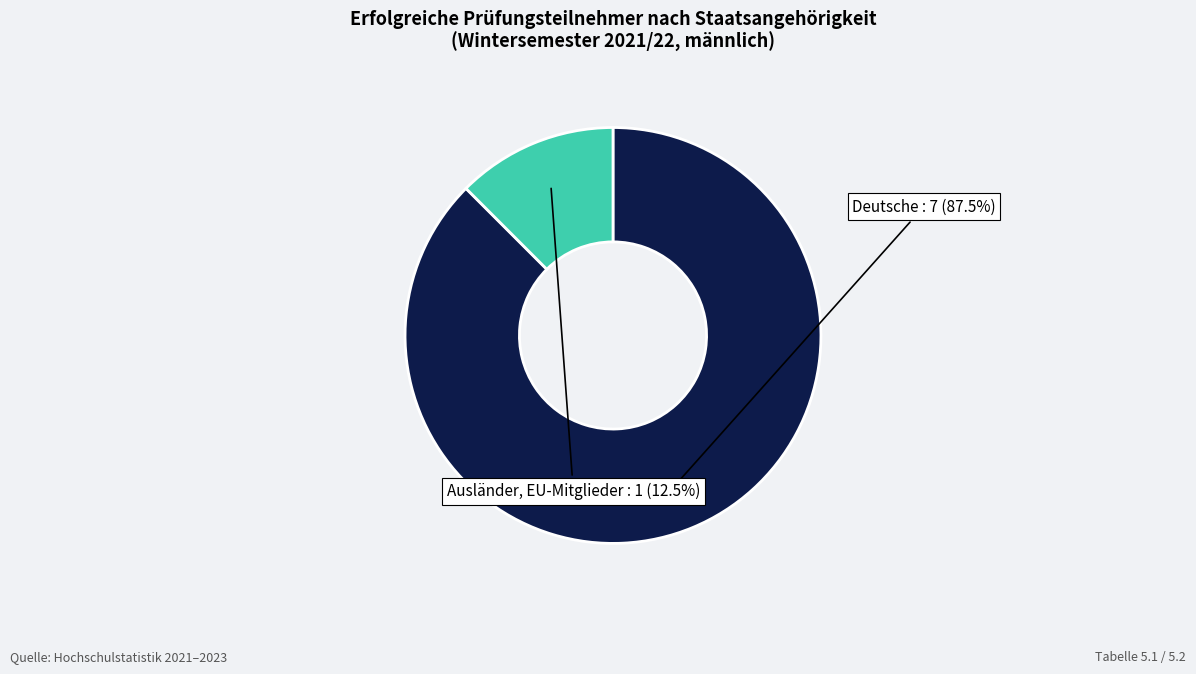

How many slices are in this pie chart?

2